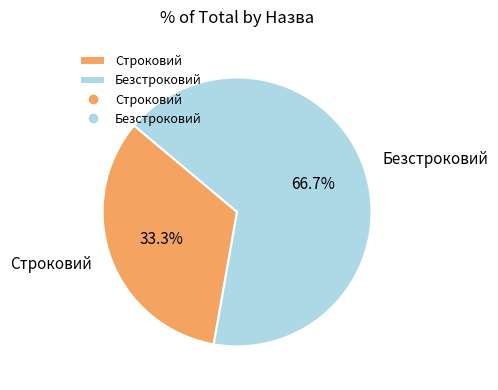

What percentage is NOT represented by Безстроковий?

33.3%